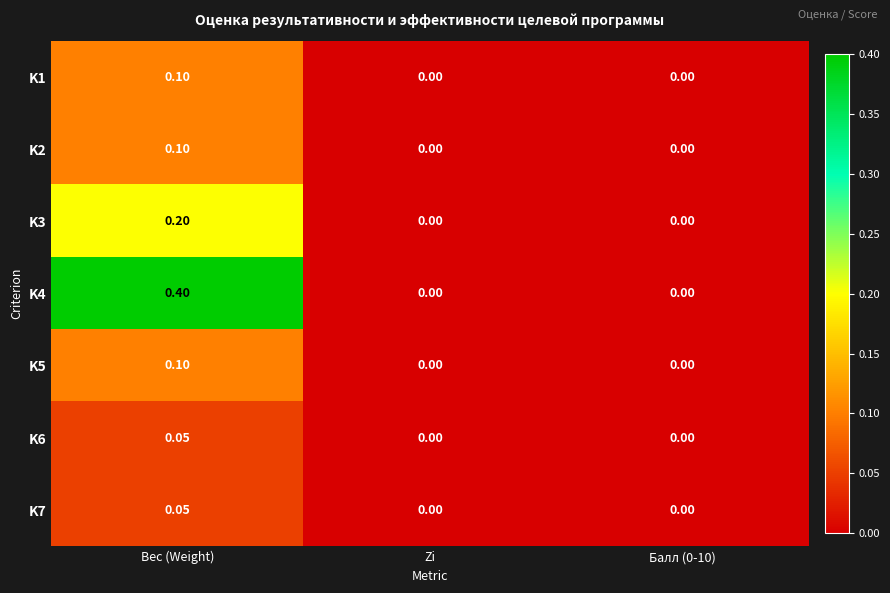

How many values in the K3 series exceed 0?

1